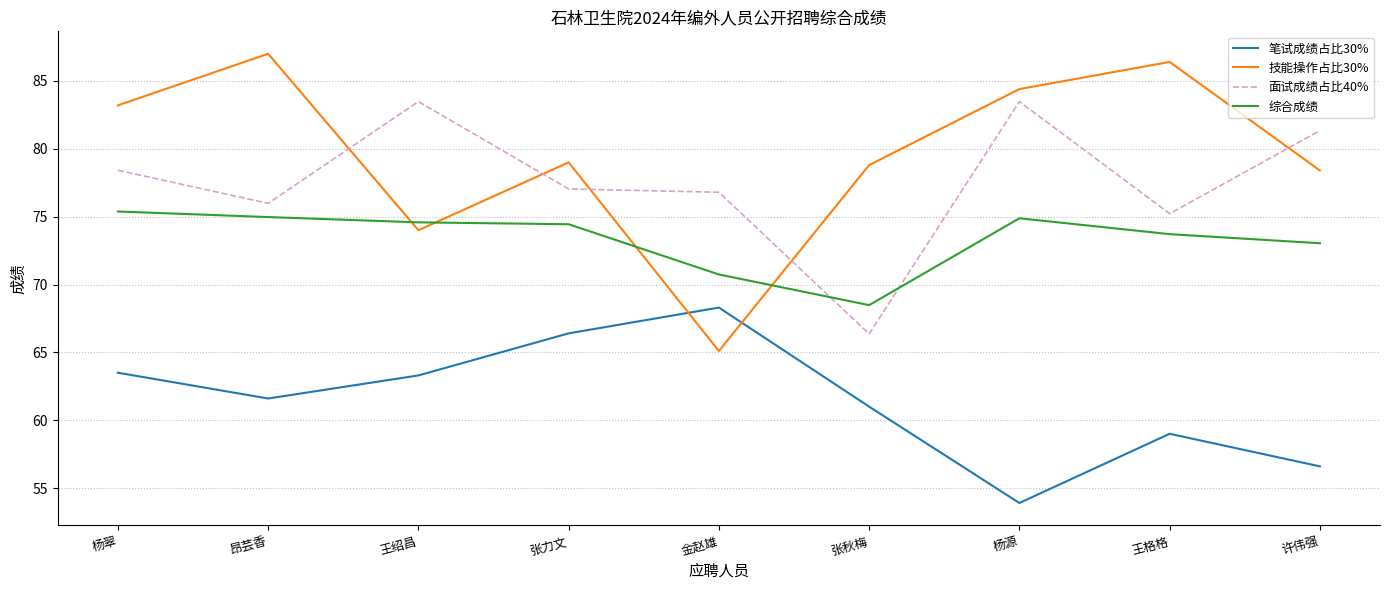

In 面试成绩占比40%, how many points are lower than both neighbors (excluding endpoints)?

3